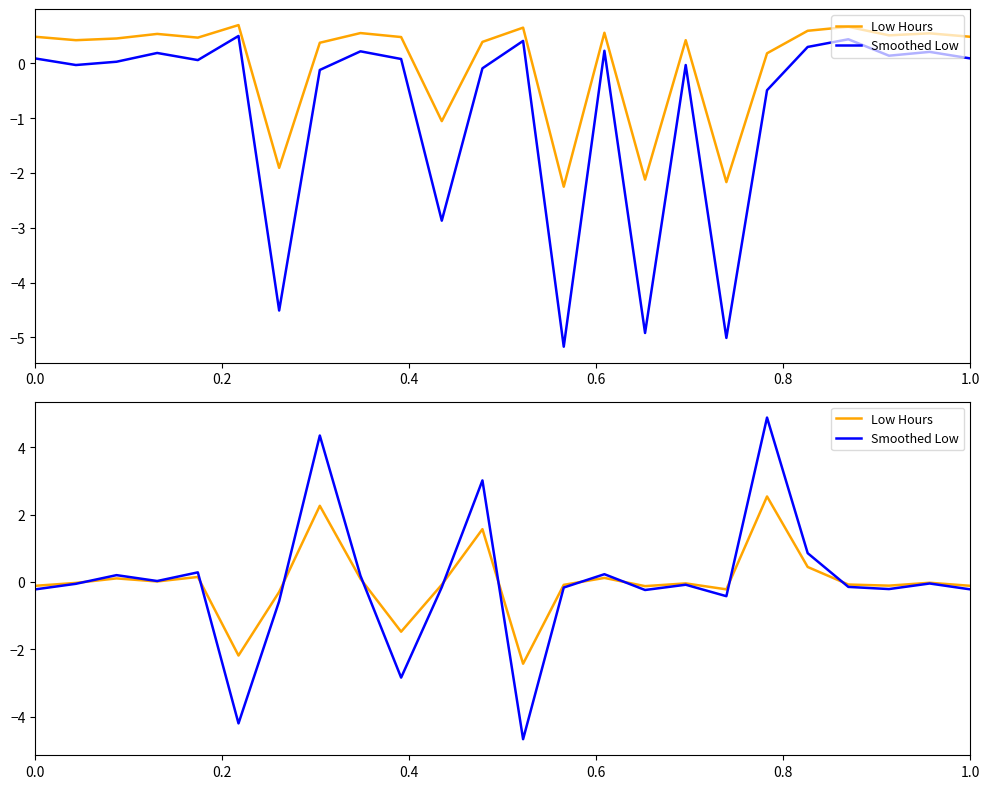

The value of Smoothed Low at 0.8 is 0.5. True or false?

False